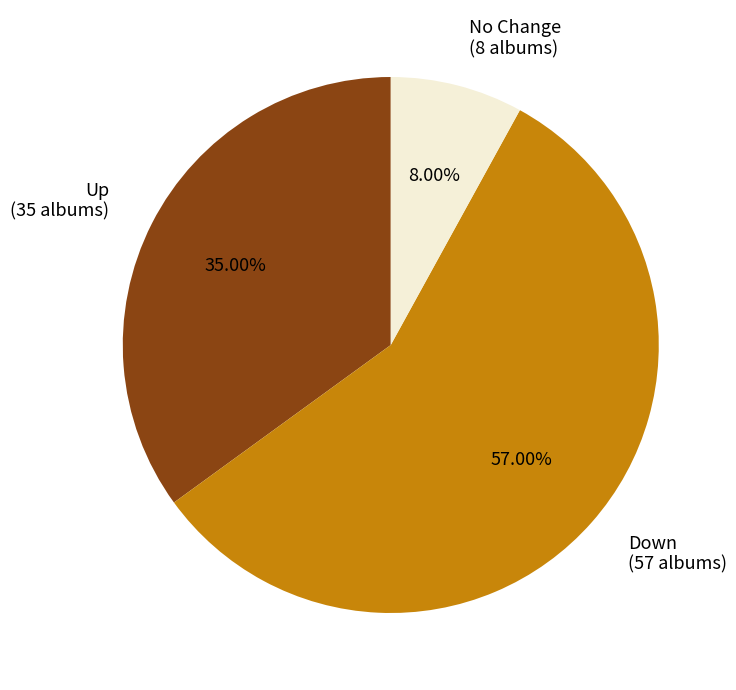

Is there a majority slice in this chart?

Yes